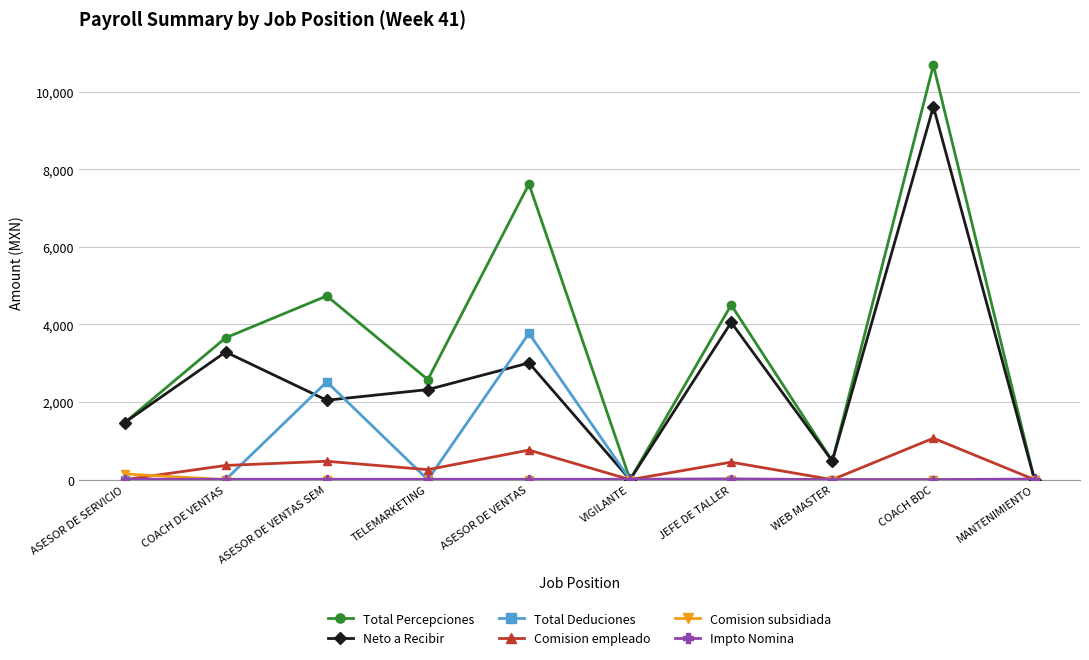

How many interior local peaks does the Total Percepciones series have?

4